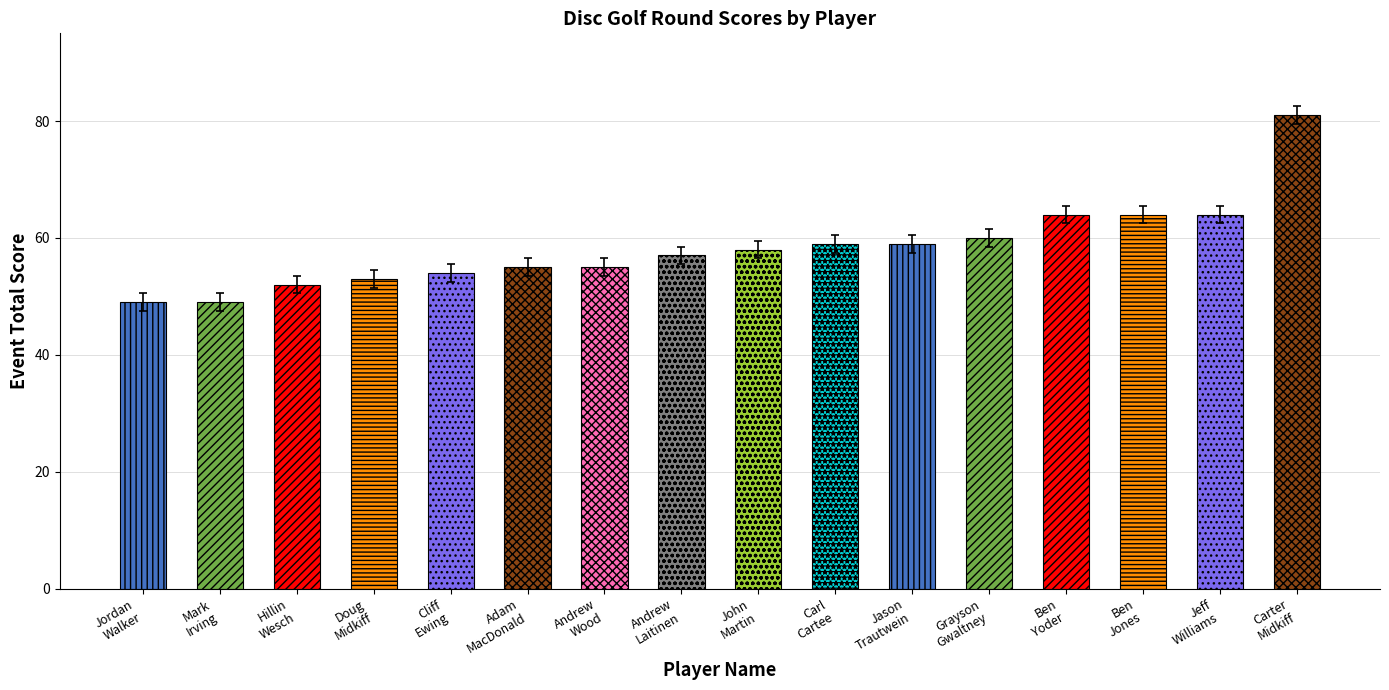

Count the number of categories in the chart.

16